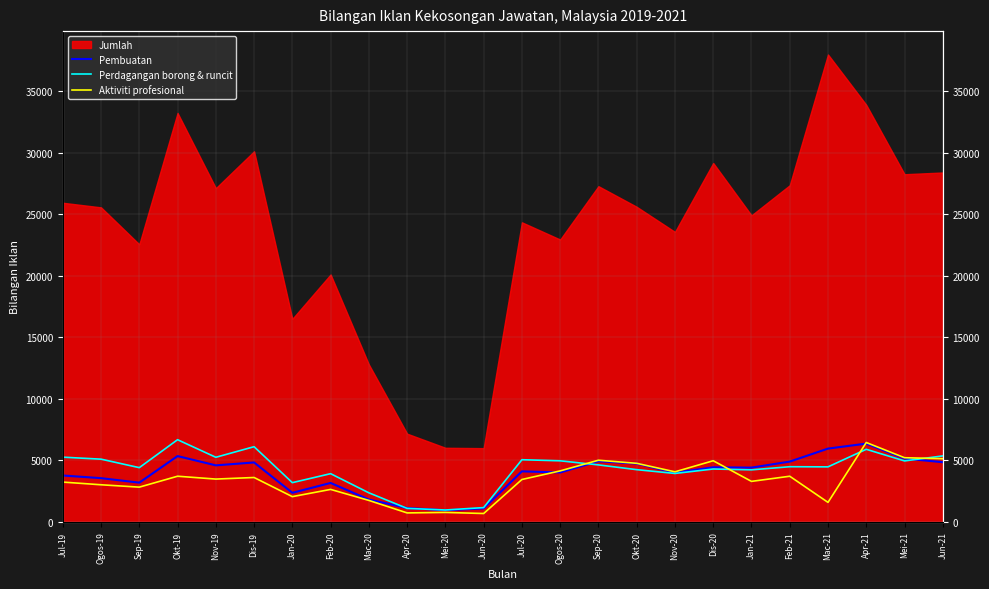

What is the label of the 6th point from the left?

Dis-19